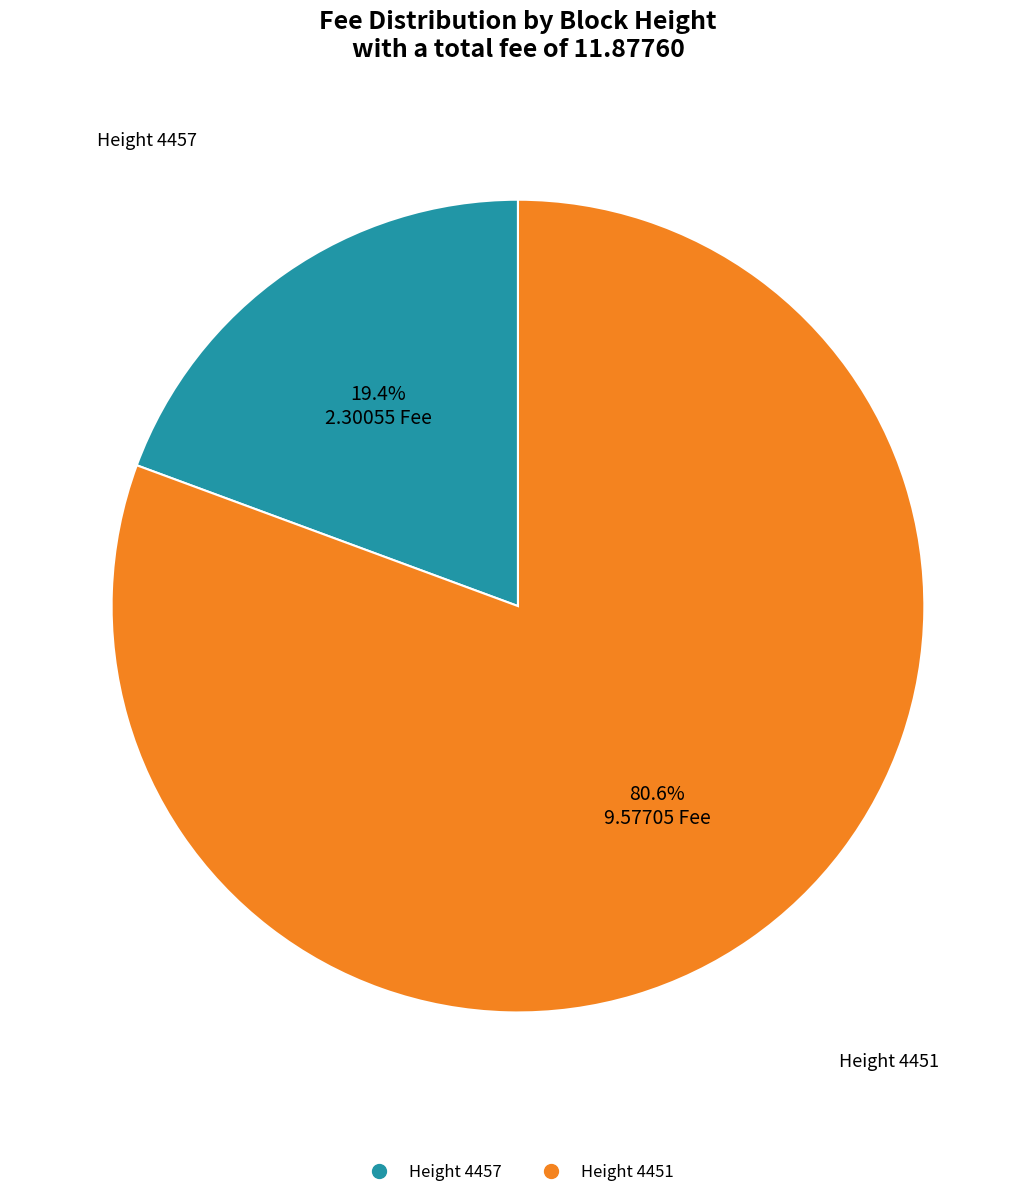

To the nearest percent, what is the average slice percentage?

50%